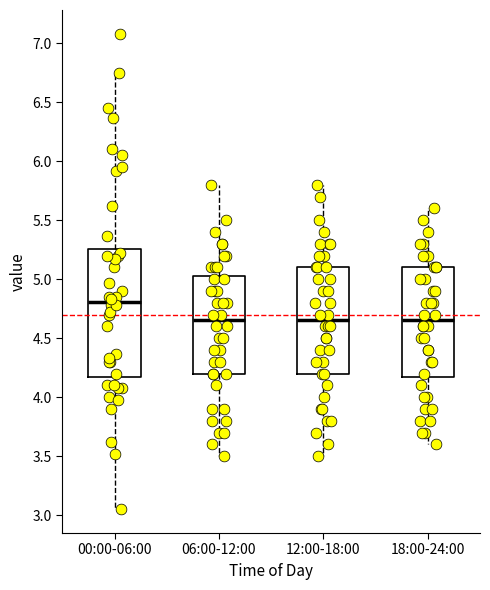

Reading left to right, transcribe this box plot: for each box, give where its median line is, the range the box spans, and where its two whiskers end, as read against the y-axis. The values are not printed on the chart, so give them approximately, as read against the axis.

00:00-06:00: median 4.80, box 4.20 to 5.25, whiskers 3.05 to 6.75
06:00-12:00: median 4.65, box 4.20 to 5.05, whiskers 3.50 to 5.80
12:00-18:00: median 4.65, box 4.20 to 5.10, whiskers 3.50 to 5.80
18:00-24:00: median 4.65, box 4.20 to 5.10, whiskers 3.60 to 5.60